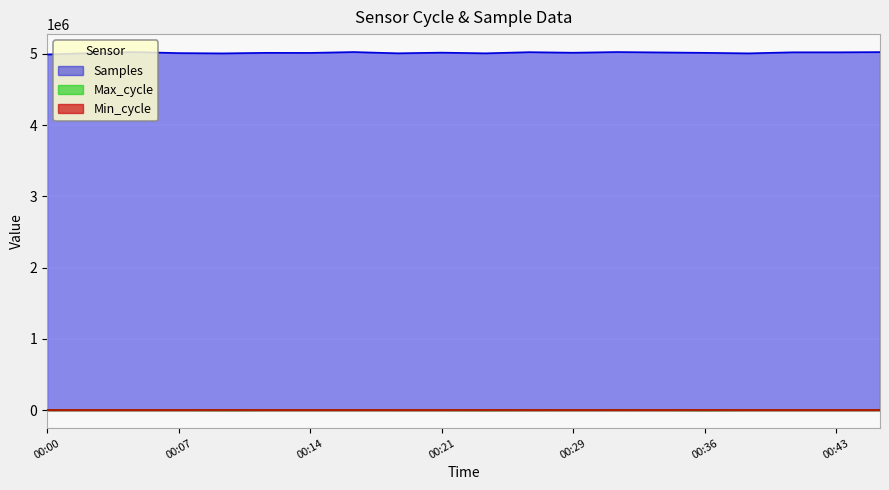

What is the sum of all Max_cycle values?

90814